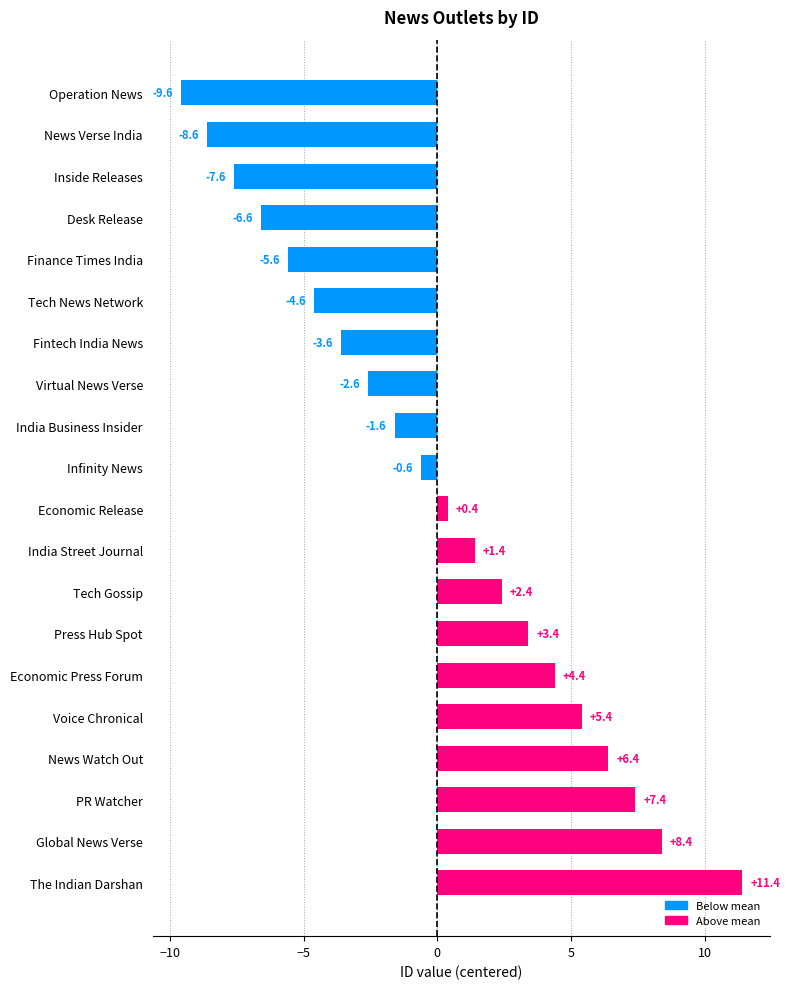

True or false: the data shows -2.9 at Desk Release.

False